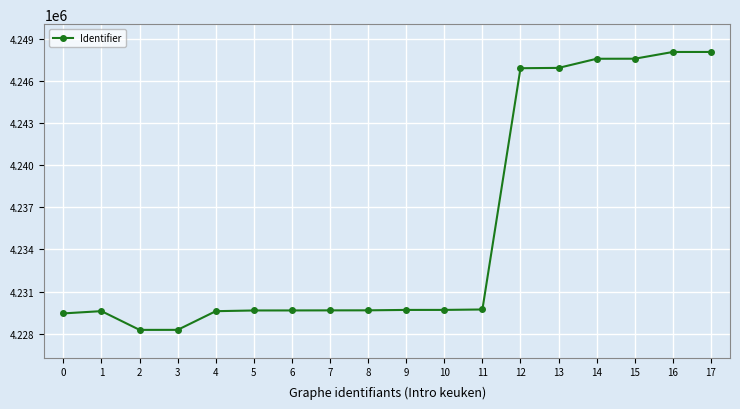

What is the difference between the second highest and minimum values?

19781